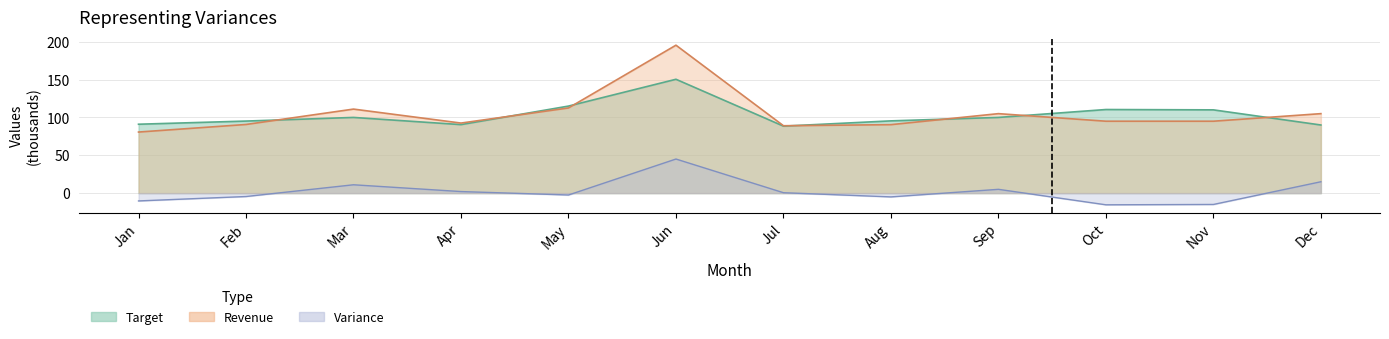

How many values in the Variance series exceed 0?

6